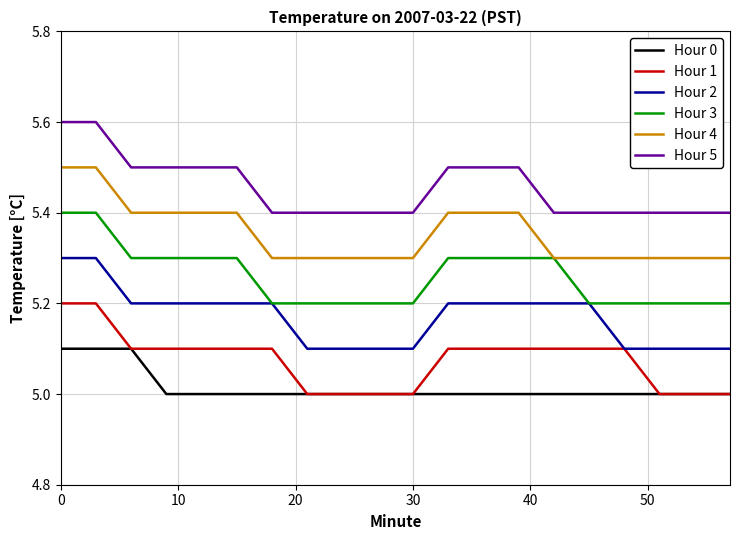

What is the highest value of the Hour 0 series?

5.1